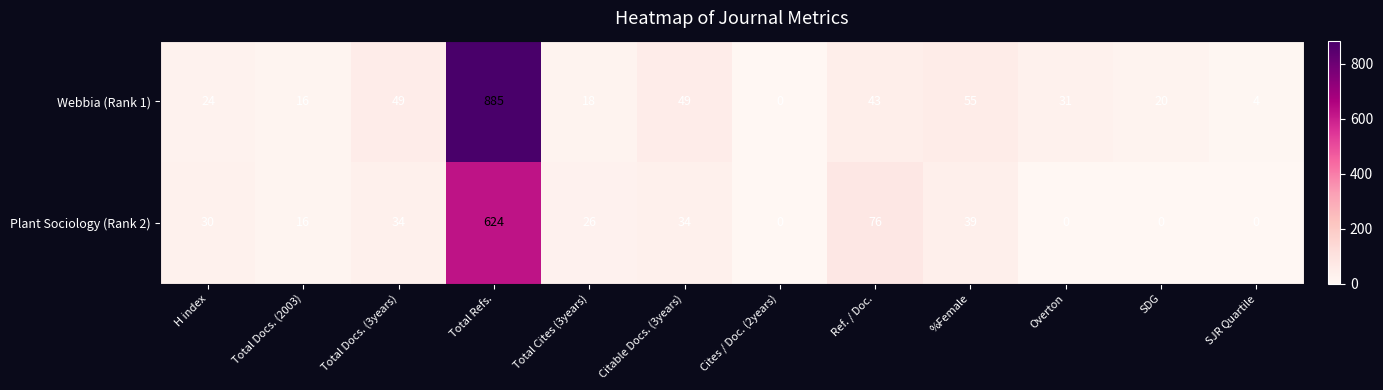

How many series are shown in this chart?

2